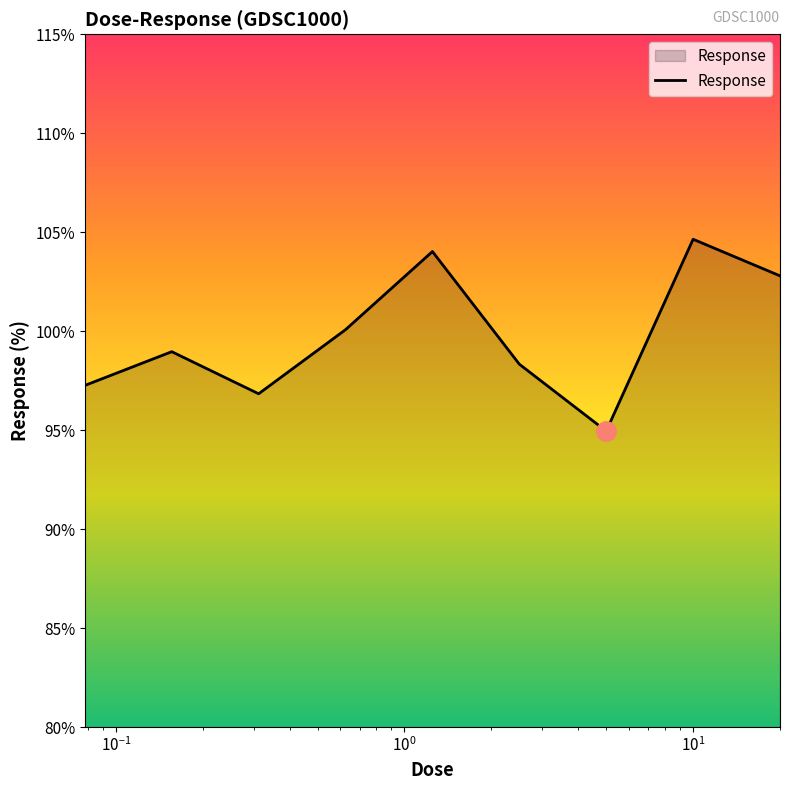

Does the chart display data point markers on the line(s)?

No